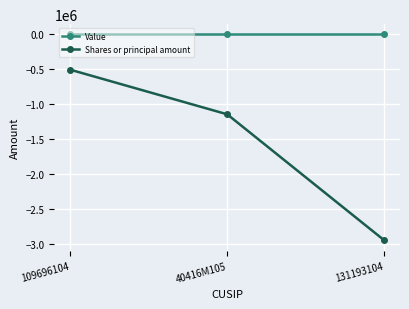

Reading left to right, what are all the values shown in this chart?

Value: 0	0	0
Shares or principal amount: -503259	-1141404	-2943183